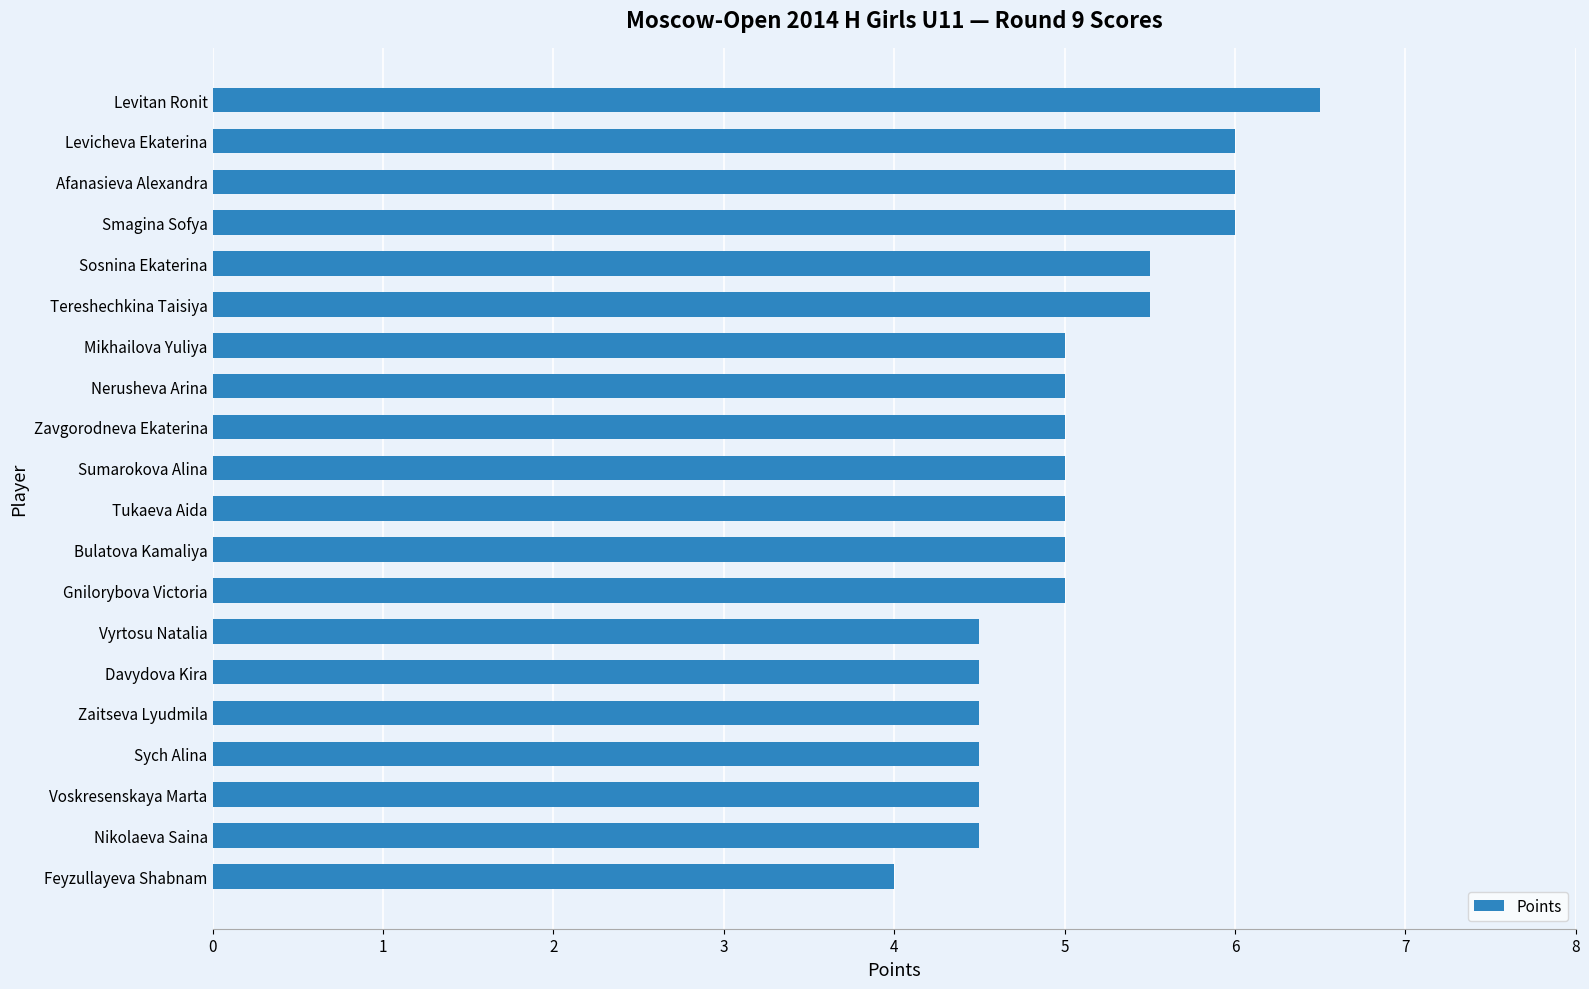

Reading bottom to top, transcribe all the data shown in this chart.

Feyzullayeva Shabnam=4.0	Nikolaeva Saina=4.5	Voskresenskaya Marta=4.5	Sych Alina=4.5	Zaitseva Lyudmila=4.5	Davydova Kira=4.5	Vyrtosu Natalia=4.5	Gnilorybova Victoria=5.0	Bulatova Kamaliya=5.0	Tukaeva Aida=5.0	Sumarokova Alina=5.0	Zavgorodneva Ekaterina=5.0	Nerusheva Arina=5.0	Mikhailova Yuliya=5.0	Tereshechkina Taisiya=5.5	Sosnina Ekaterina=5.5	Smagina Sofya=6.0	Afanasieva Alexandra=6.0	Levicheva Ekaterina=6.0	Levitan Ronit=6.5